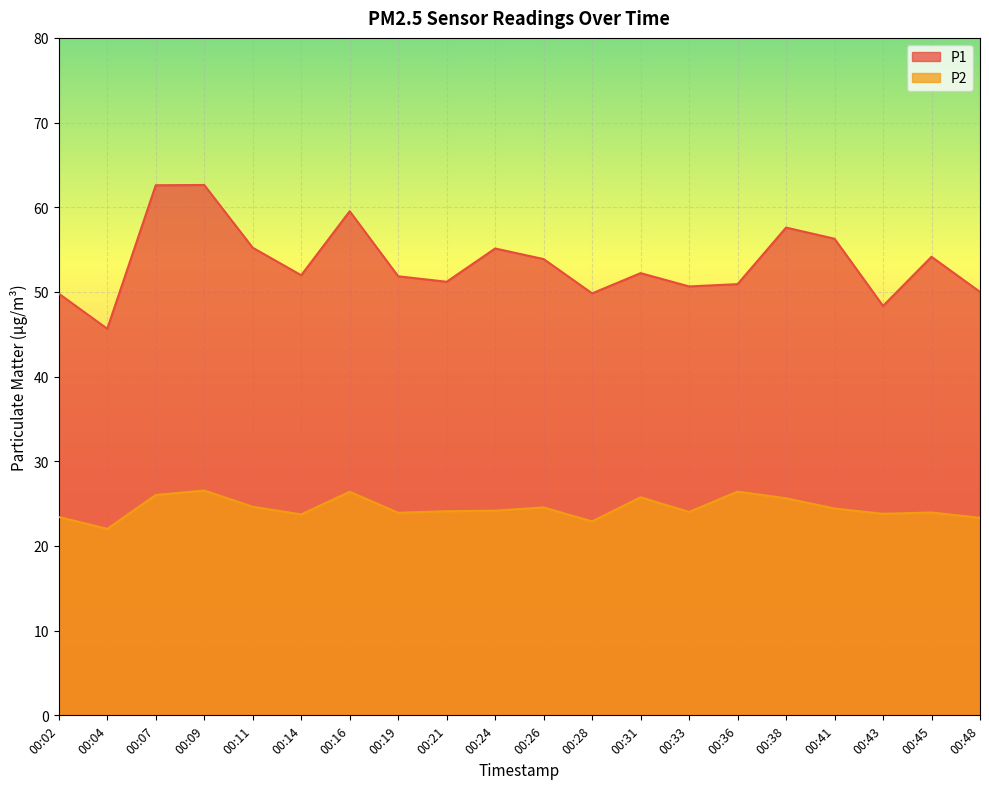

Does the chart display data point markers on the line(s)?

No